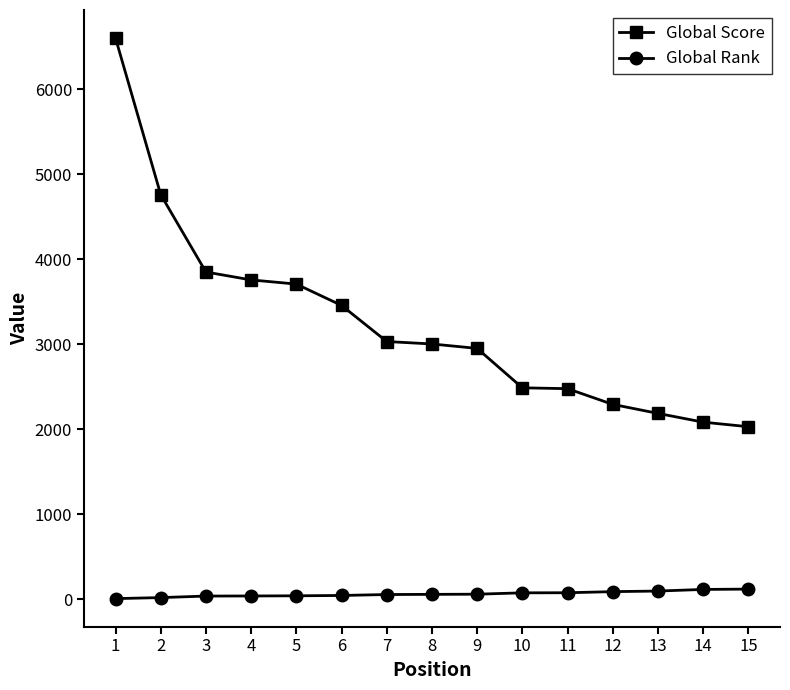

Does the chart display data point markers on the line(s)?

Yes